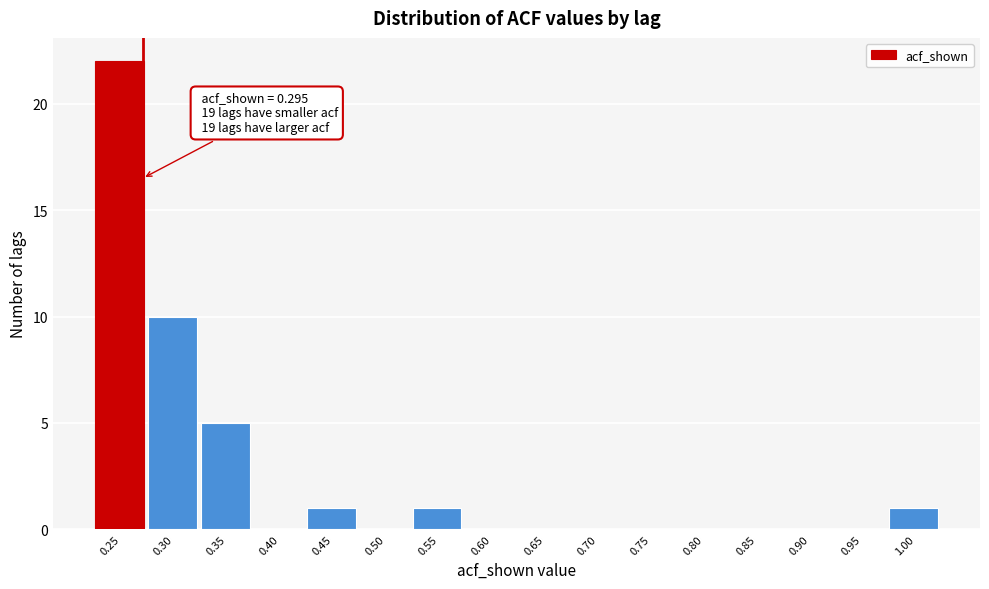

Reading left to right, transcribe all the data shown in this chart.

0.25=22	0.30=10	0.35=5	0.40=0	0.45=1	0.50=0	0.55=1	0.60=0	0.65=0	0.70=0	0.75=0	0.80=0	0.85=0	0.90=0	0.95=0	1.00=1